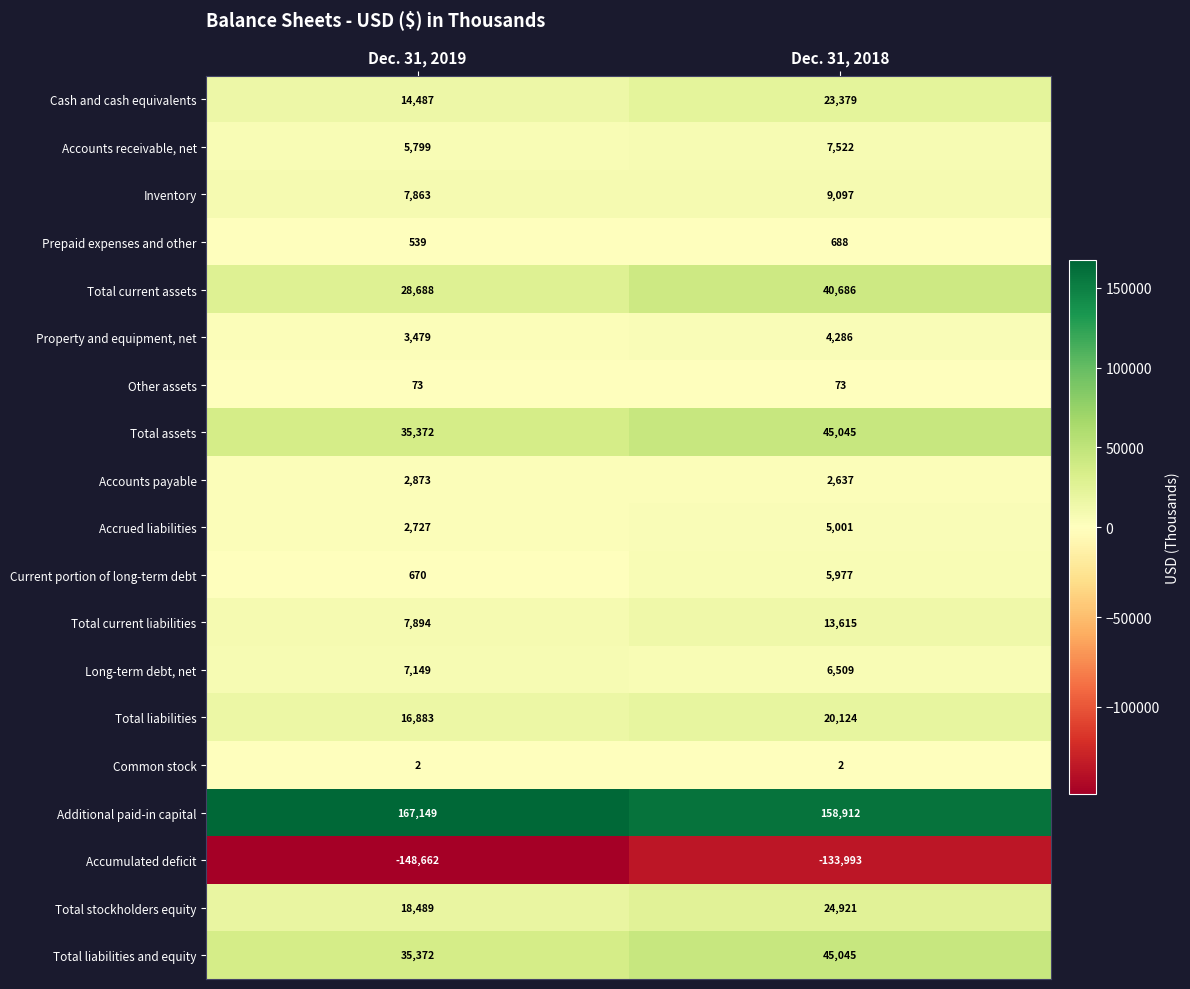

True or false: Current portion of long-term debt has a value of 2869 at Dec. 31, 2018.

False